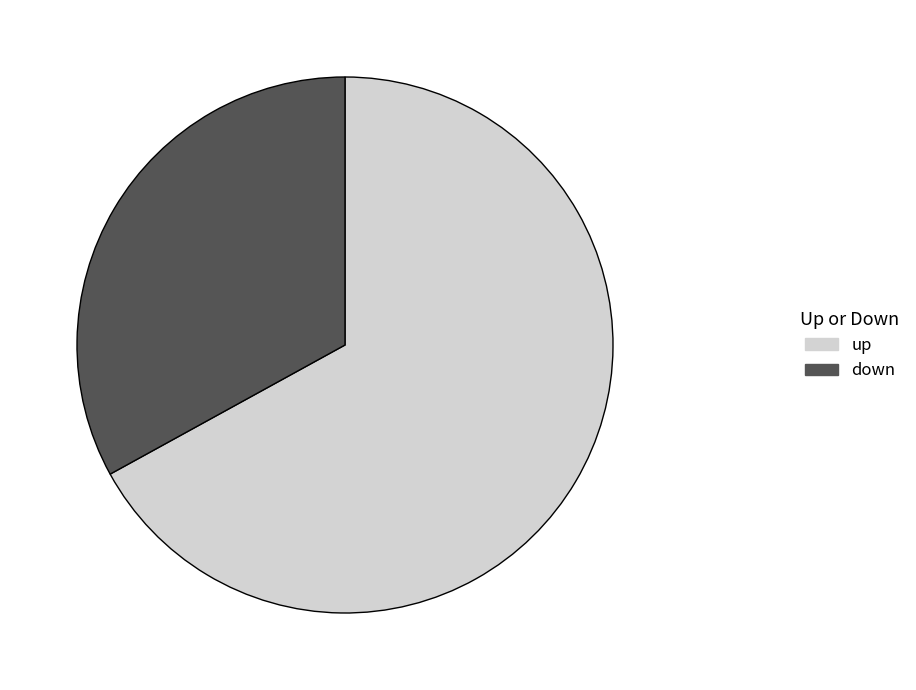

Which category has the smallest portion of the pie?

down